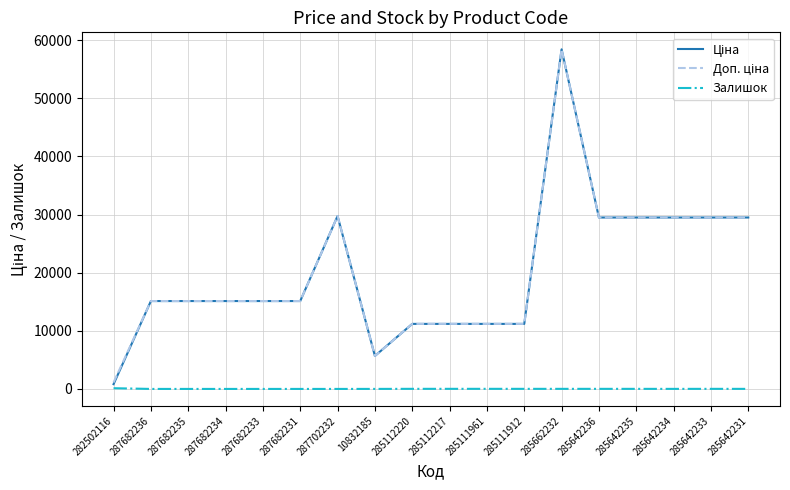

Which label corresponds to the largest value in the chart?

285662232